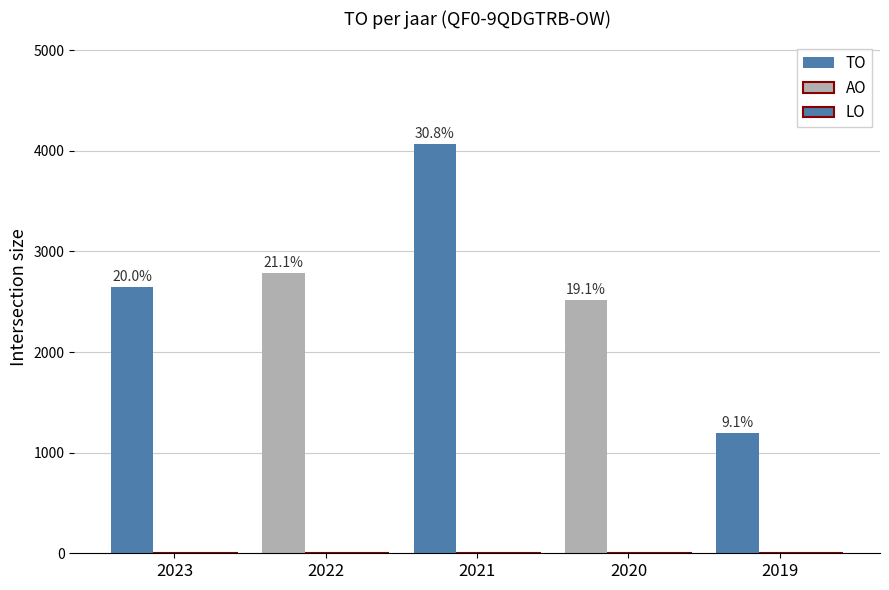

Are the bars horizontal?

No